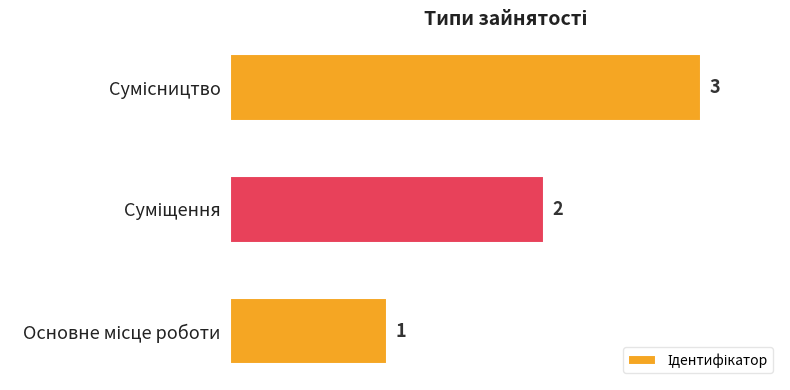

What is the maximum value shown in the chart?

3